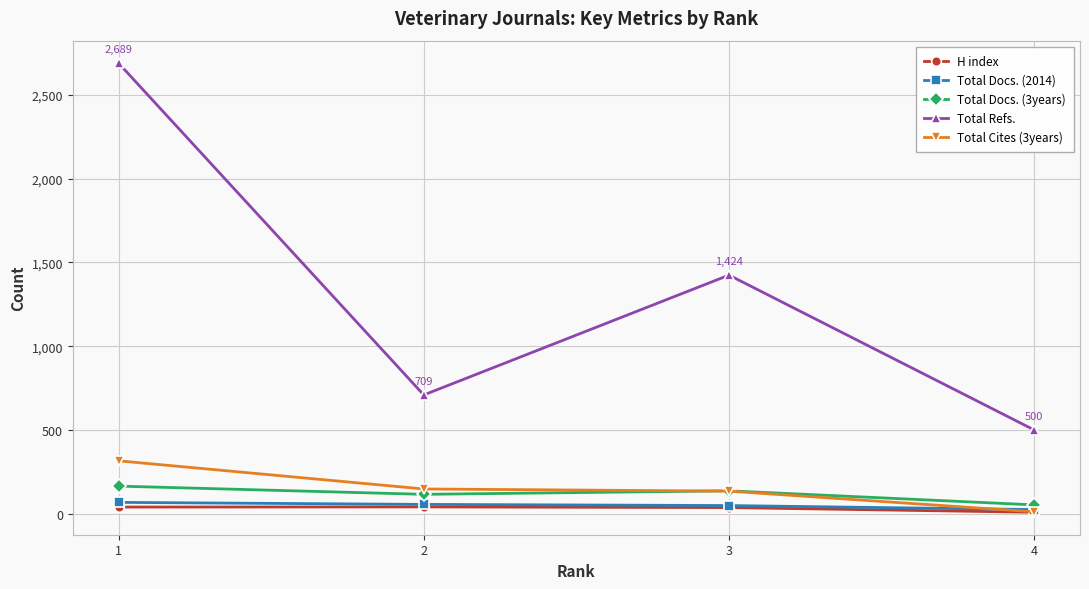

True or false: Total Refs. and H index intersect in this chart.

False